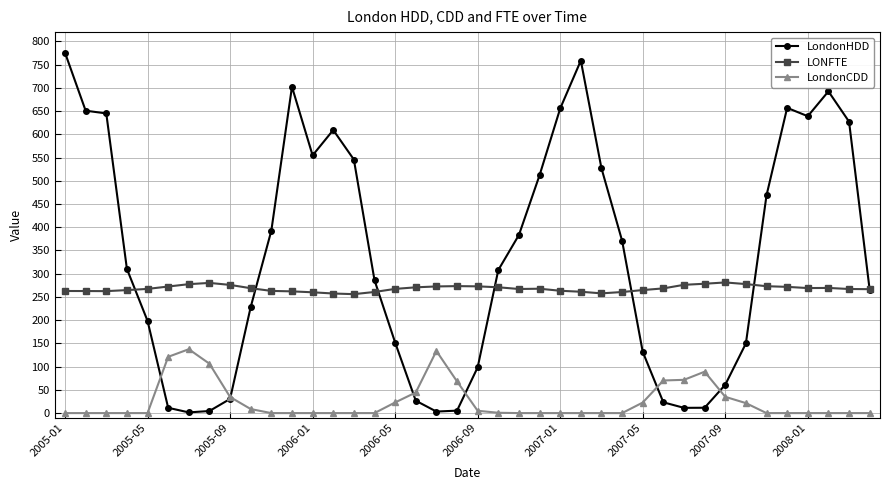

What is the value of the LondonHDD point at the 39th from the left?

627.3